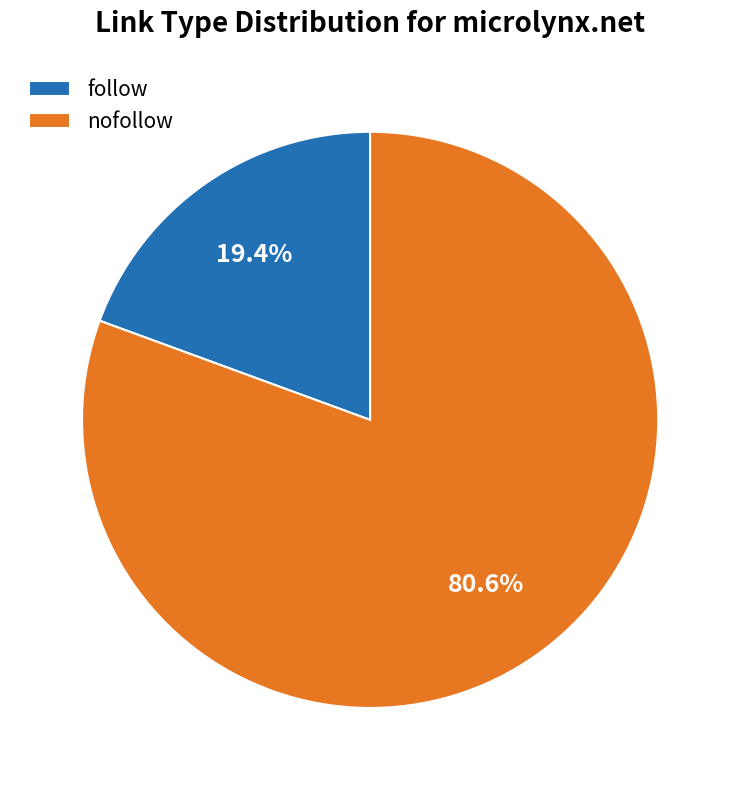

Is there any slice that represents more than half of the pie?

Yes